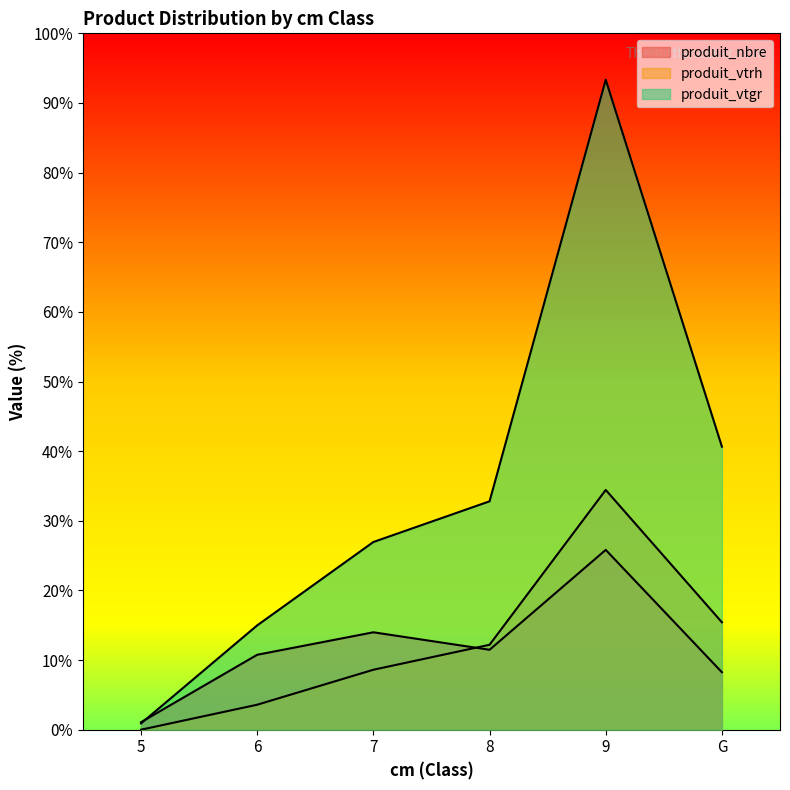

Which has a higher value, 8 or 7?

7